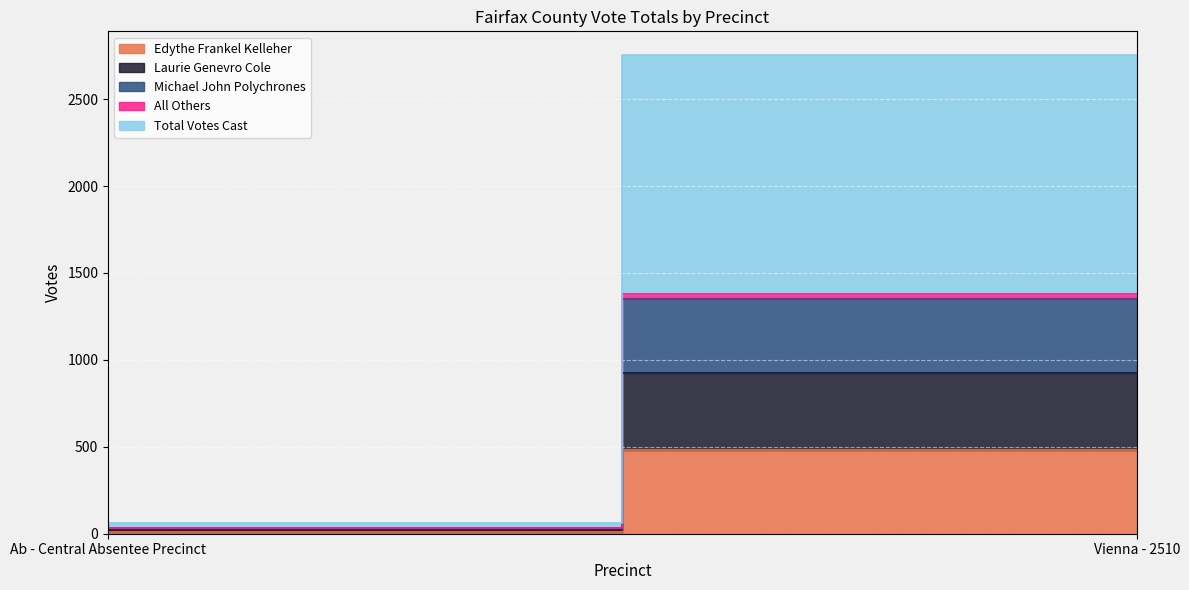

Is it true that Michael John Polychrones equals 10 at Ab - Central Absentee Precinct?

True